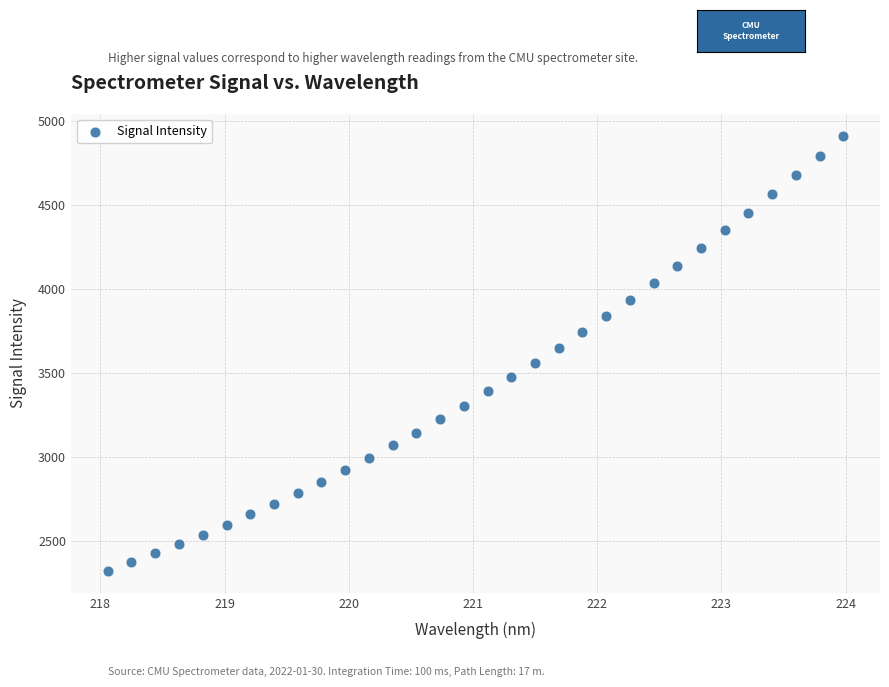

What is the range of Y values (max minus min)?

2590.8